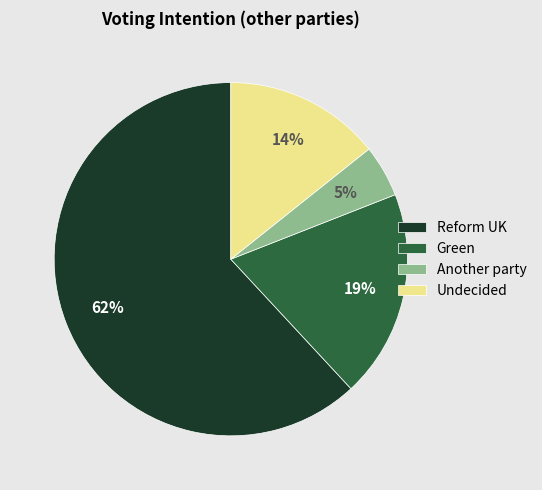

Count the number of slices in the pie.

4